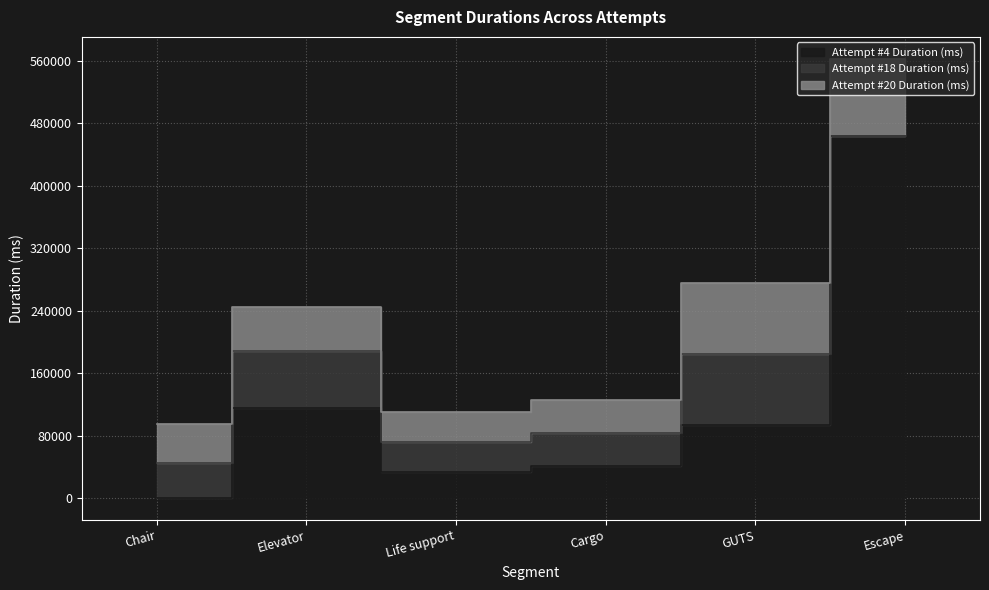

At which label does Attempt #20 Duration (ms) reach its peak?

Escape